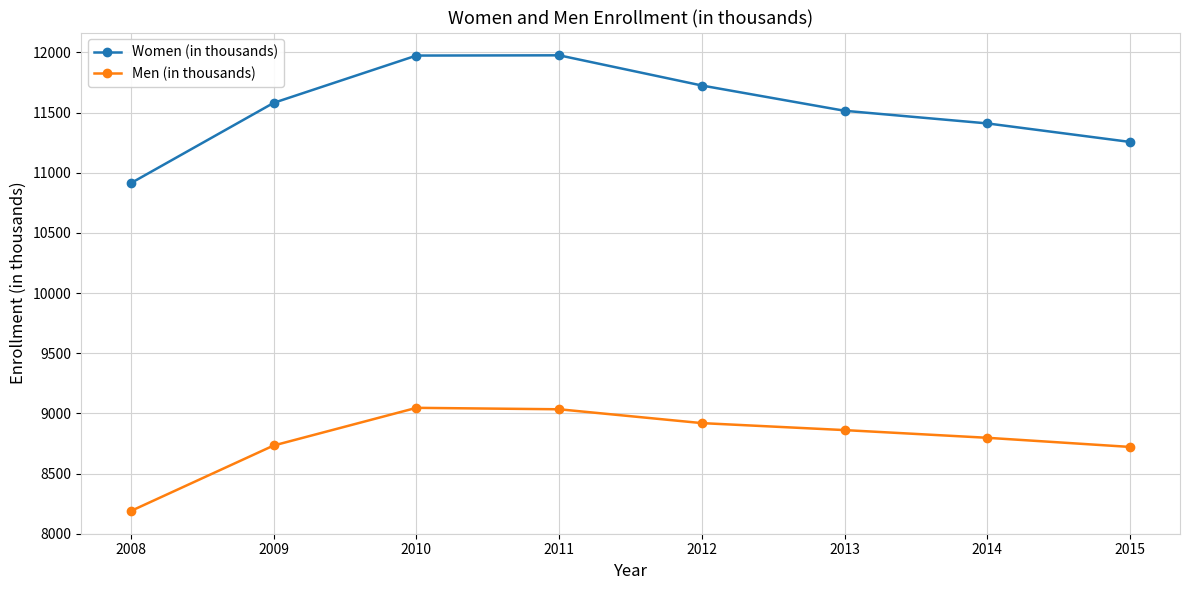

True or false: Men (in thousands) has a value of 9046 at 2010.

True